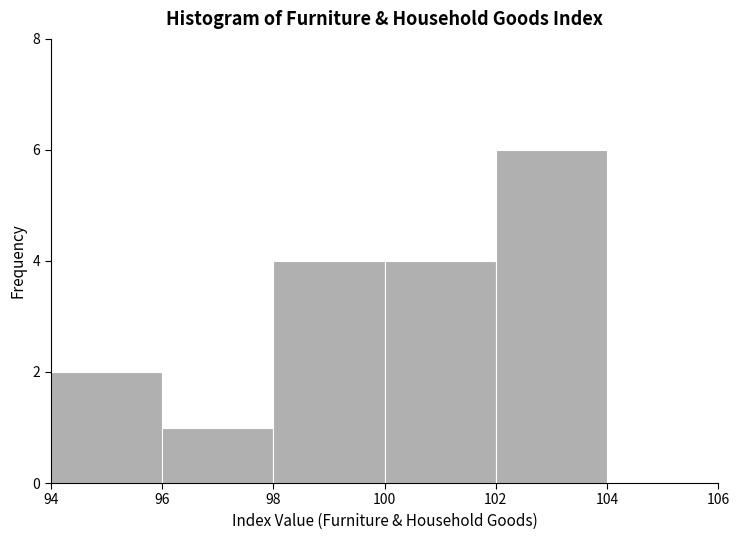

Reading left to right, transcribe this chart: for each bar, give the range it covers on the x-axis and its height. The values are not printed on the chart, so give them approximately, as read against the axis.

94 to 96: 2
96 to 98: 1
98 to 100: 4
100 to 102: 4
102 to 104: 6